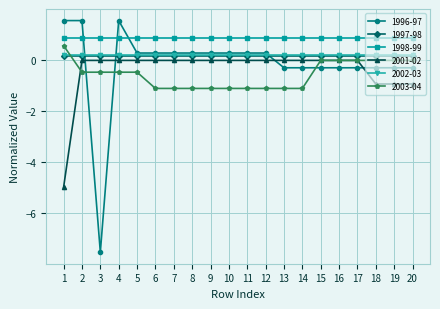

What is the value of the 1996-97 point at the 15th from the left?

-0.3